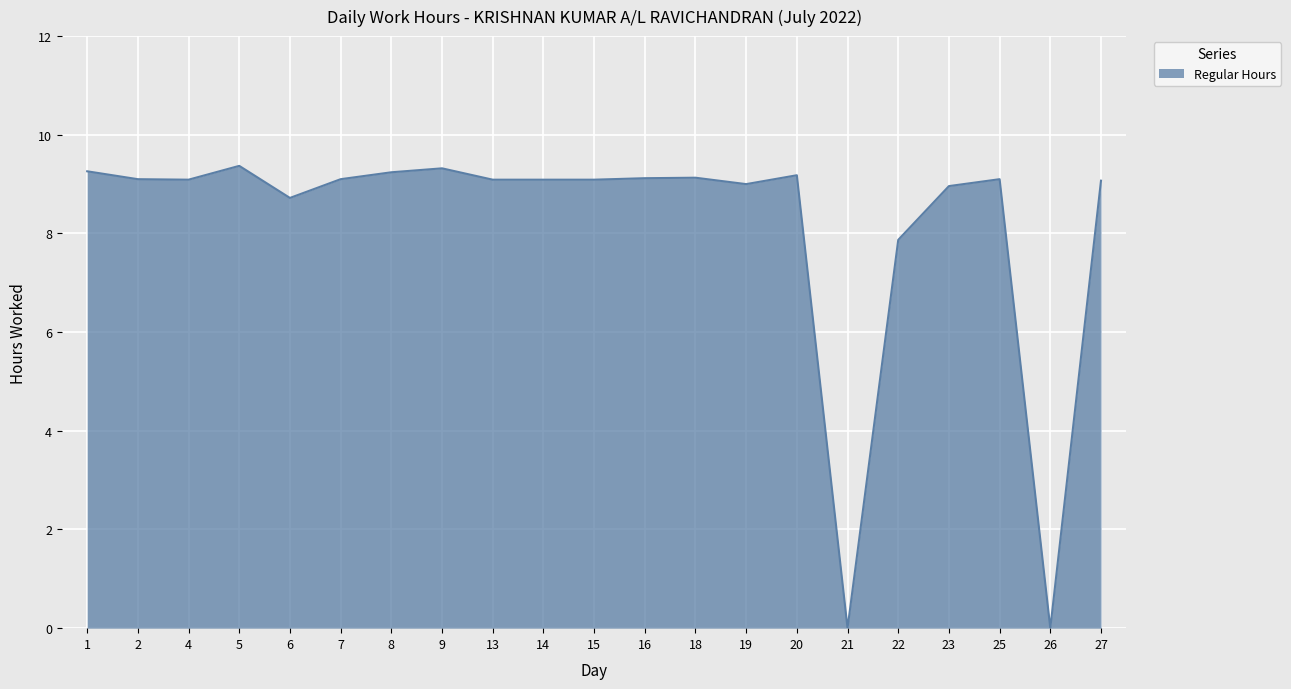

The chart shows a value of 9.1 at 13. True or false?

True